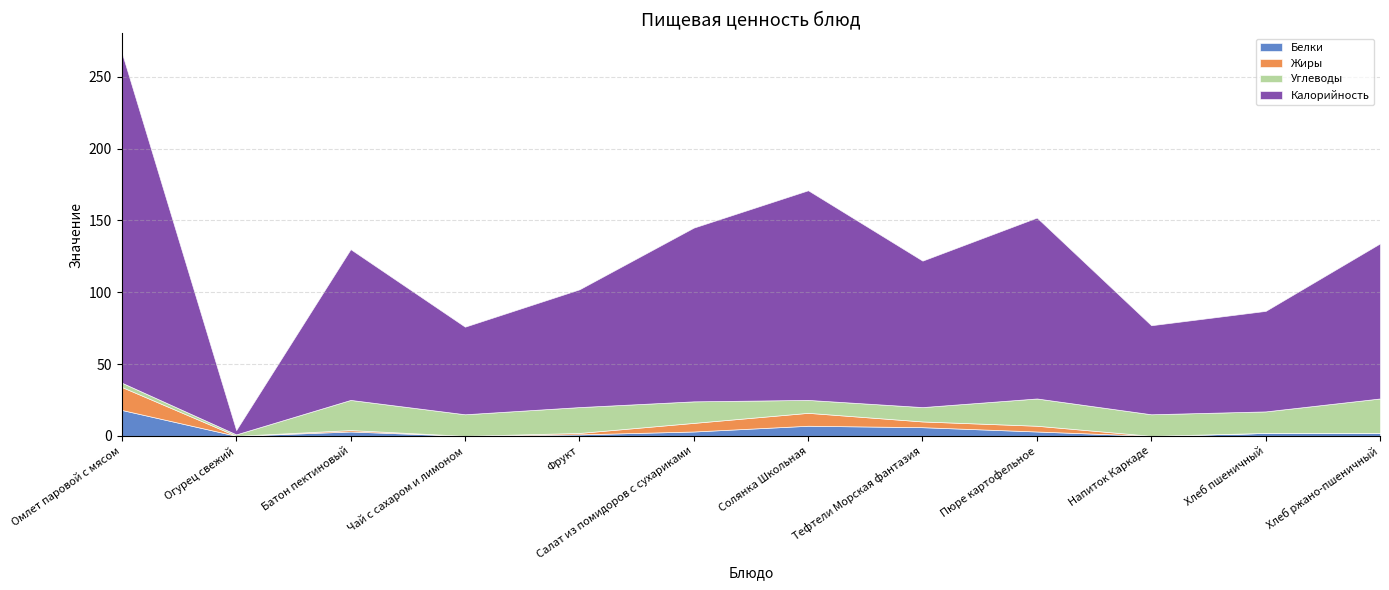

The value of Белки at Пюре картофельное is 3. True or false?

True